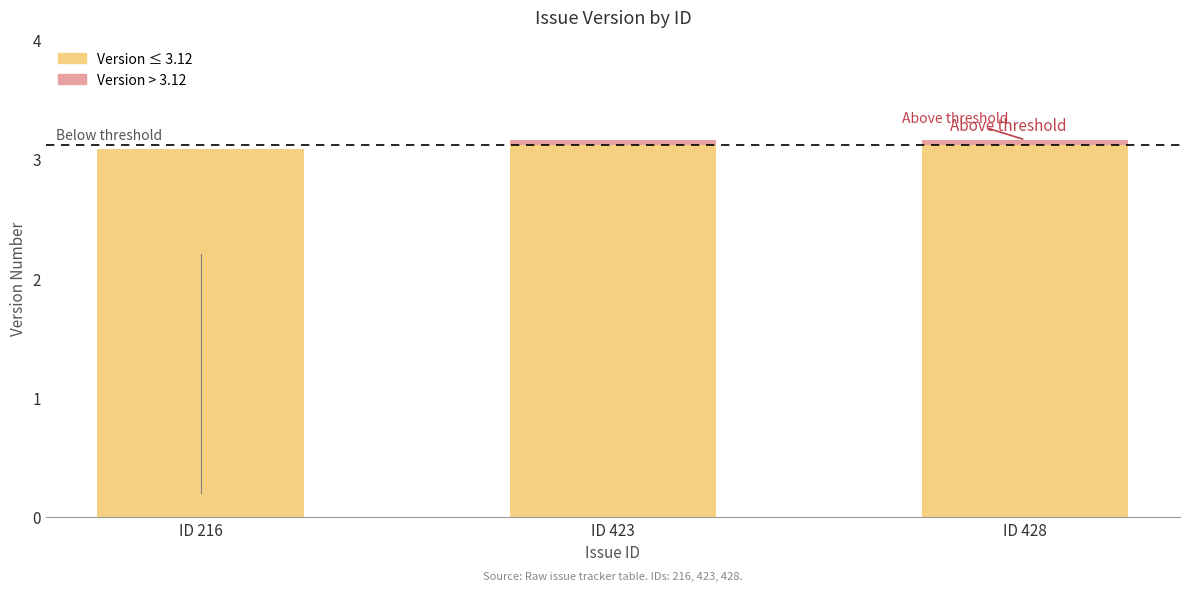

What is the total value across all series at ID 216?

3.1